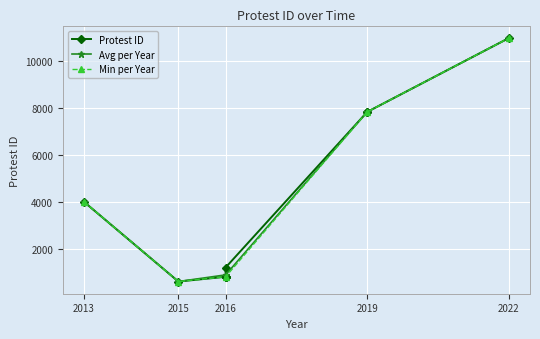

At which label is Avg per Year closest to 5793?

2013